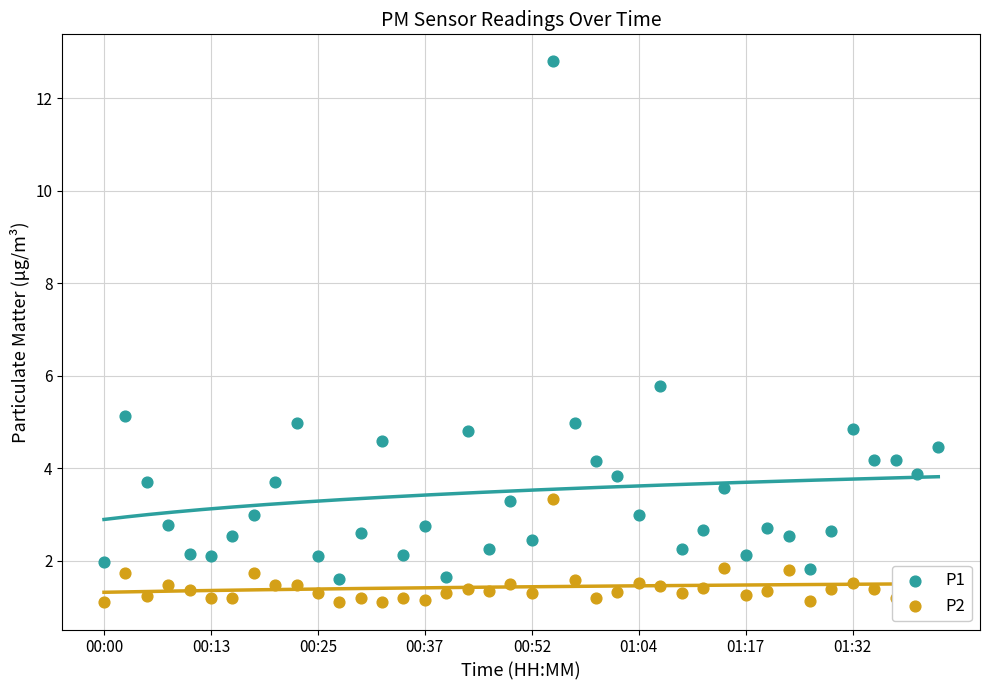

Which series reaches the maximum Y coordinate?

P1